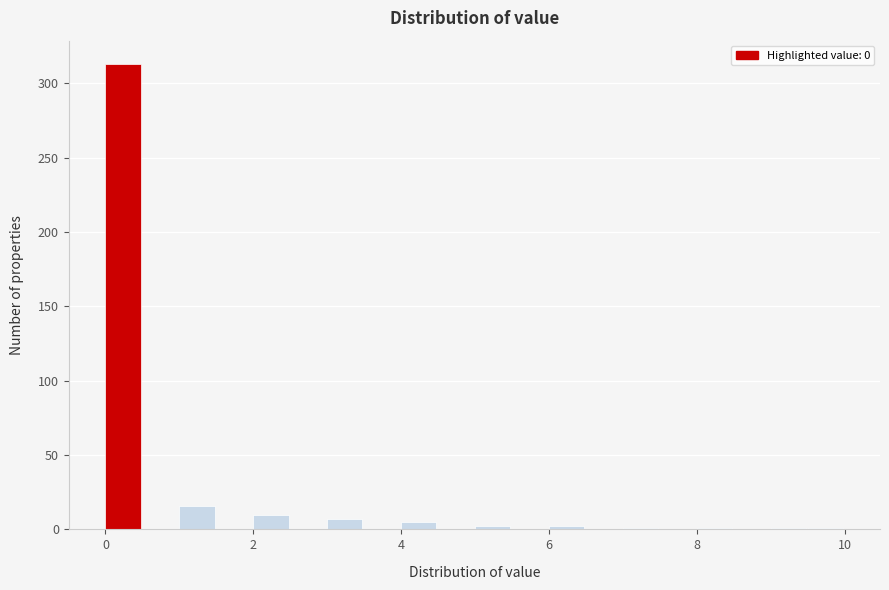

Read against the x-axis, roughly where is the centre of the tallest bar?

0.2